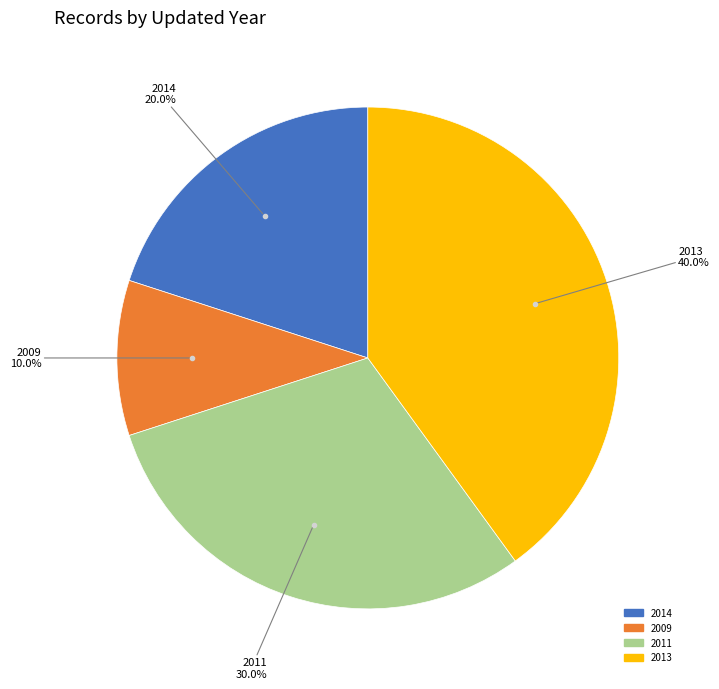

Does any single category account for the majority?

No